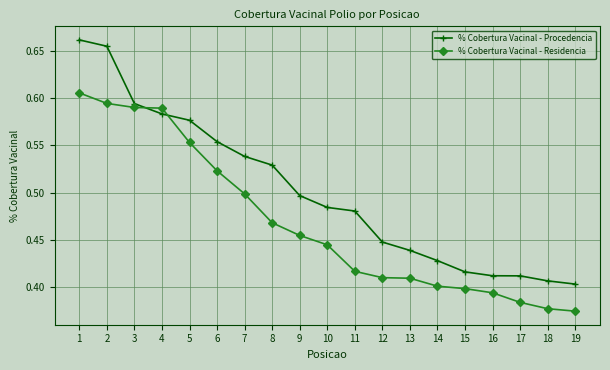

What is the difference between the % Cobertura Vacinal - Residencia values at 1 and 15?

0.2